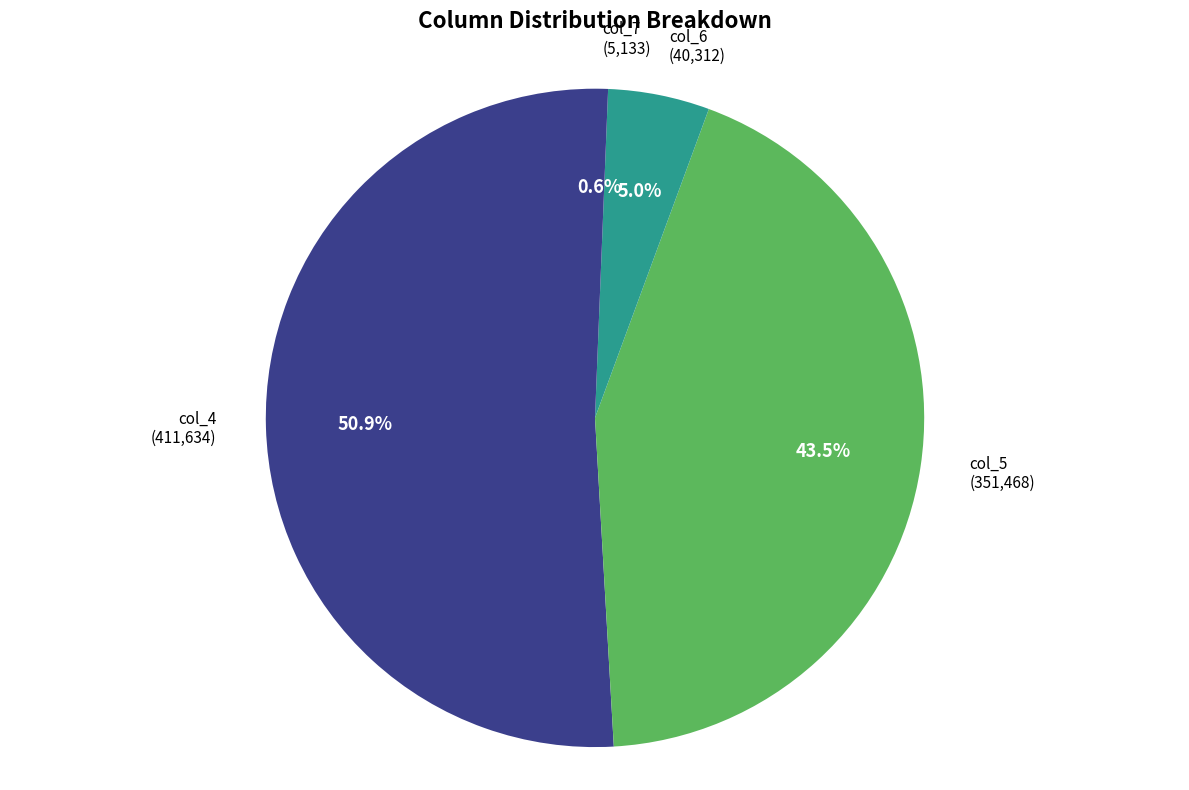

Is there a majority slice in this chart?

Yes